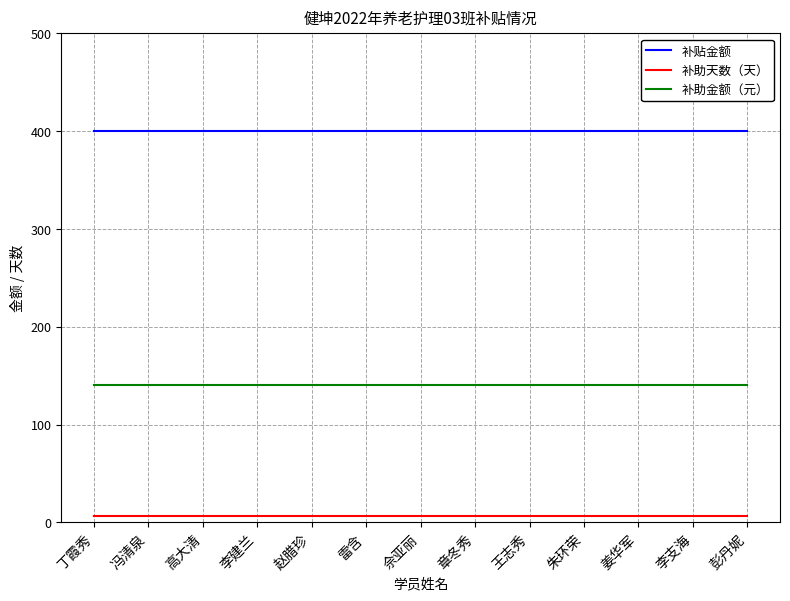

Rank the series at 高大清 from lowest to highest value.

补助天数（天）, 补助金额（元）, 补贴金额